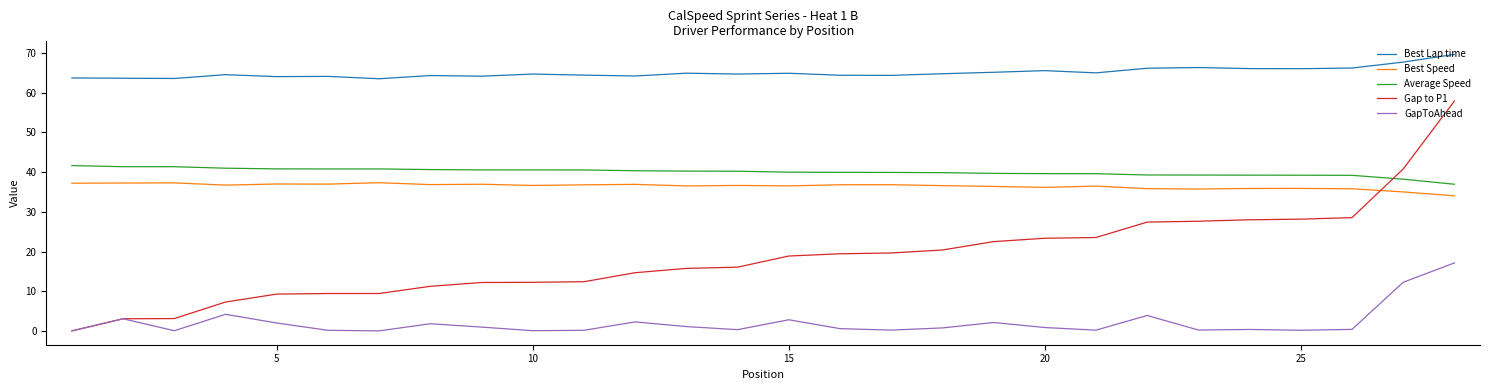

List the series in order of their peak value, lowest first.

GapToAhead, Best Speed, Average Speed, Gap to P1, Best Lap time